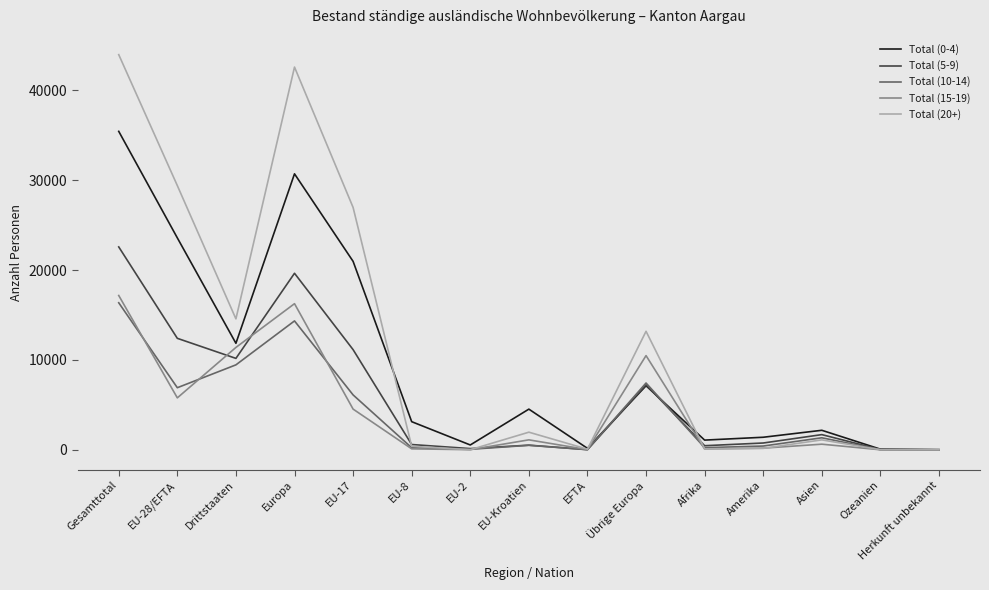

Is it true that Total (10-14) equals 16356 at Gesamttotal?

True